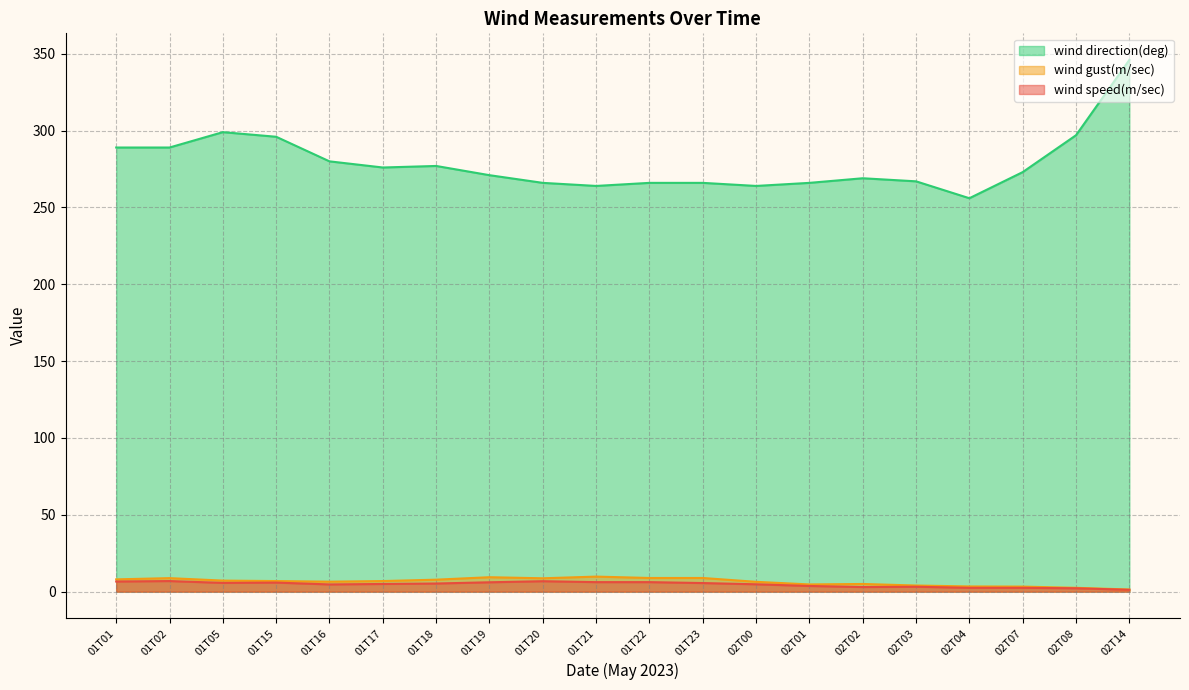

Is the value of wind speed(m/sec) at 01T20 greater than the value of wind gust(m/sec) at 01T18?

No